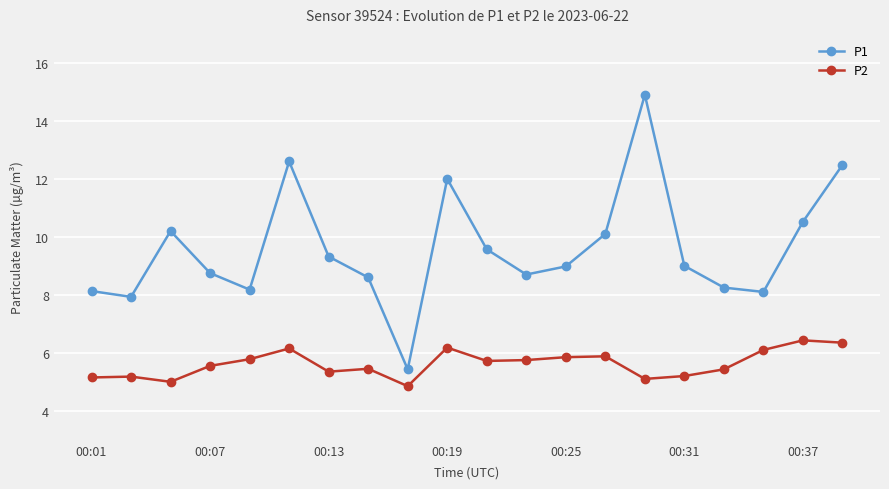

Which series has the widest spread of values?

P1